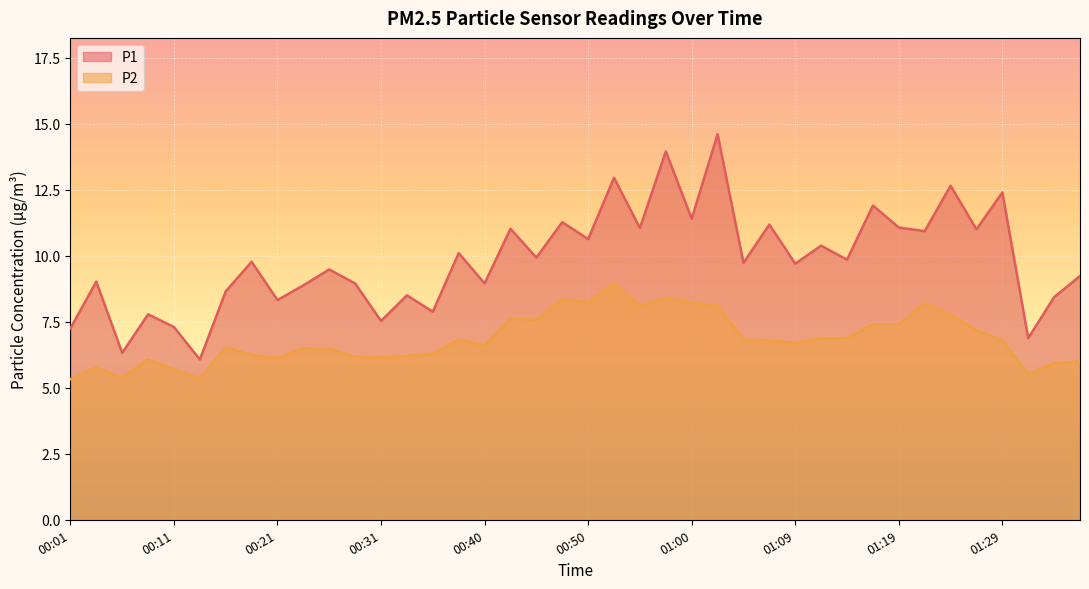

At which category does P2 reach its first local peak?

00:04